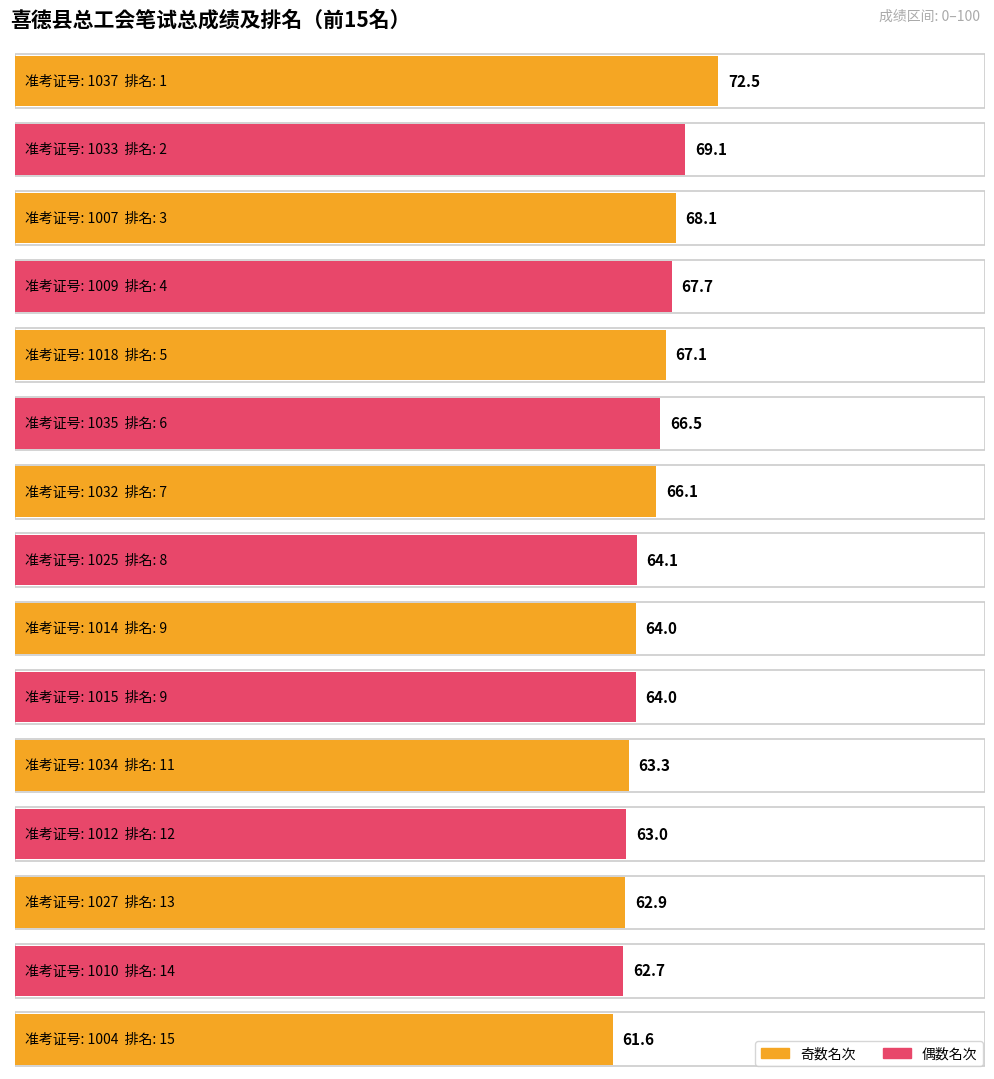

How many data points are less than 64?

5